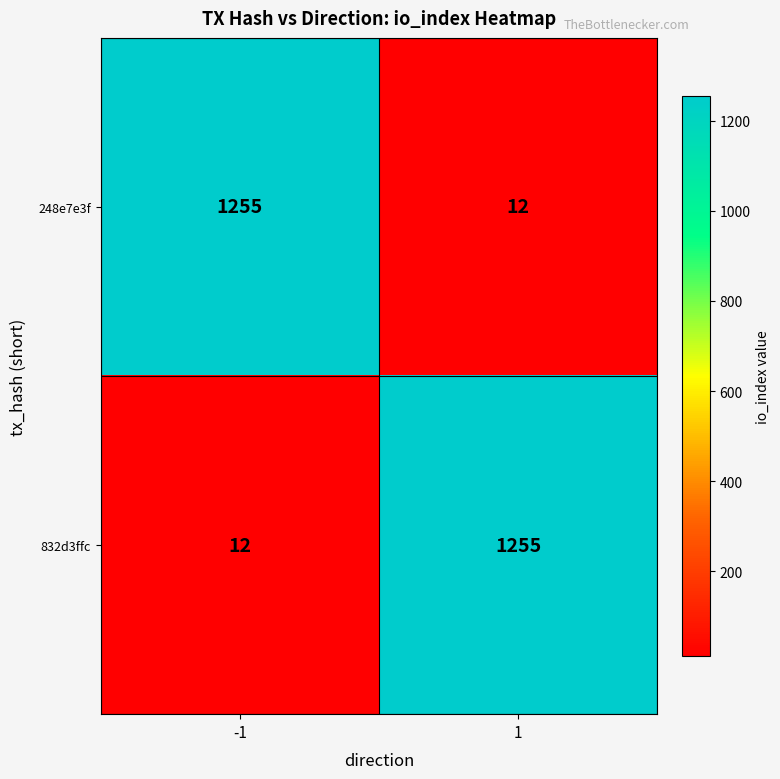

What is the difference between the 248e7e3f values at 1 and -1?

1243